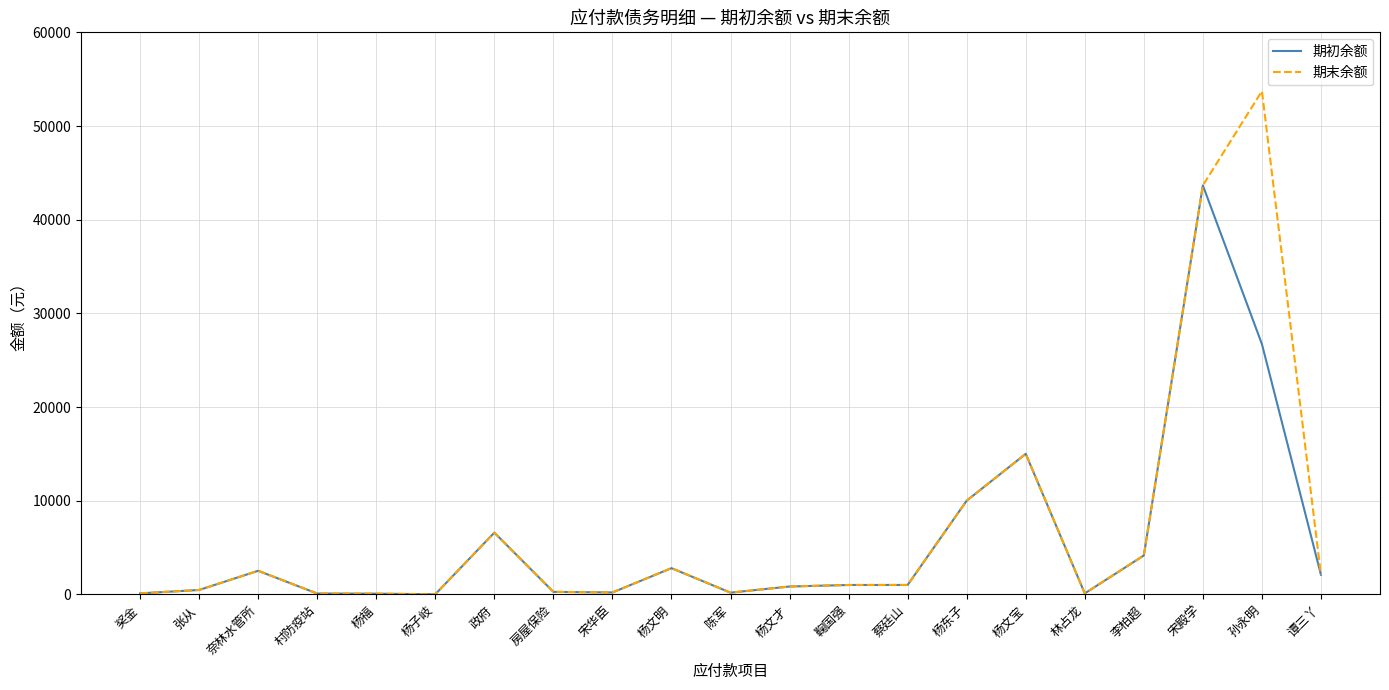

At which category is the sum across all series the highest?

宋殿学